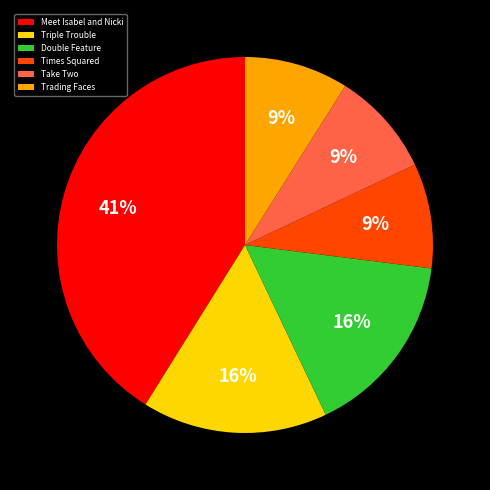

What percentage is the Times Squared slice, to the nearest percent?

9%